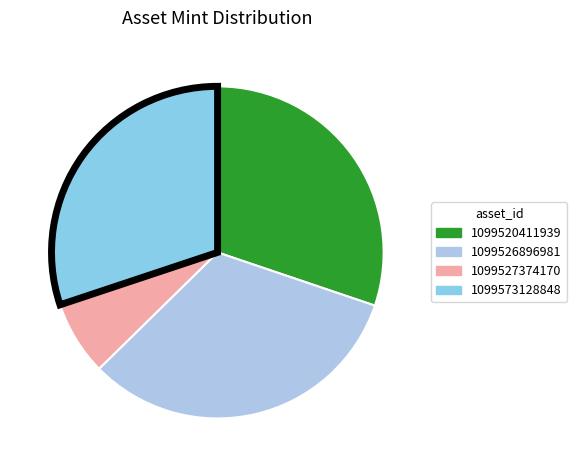

Count the number of slices in the pie.

4